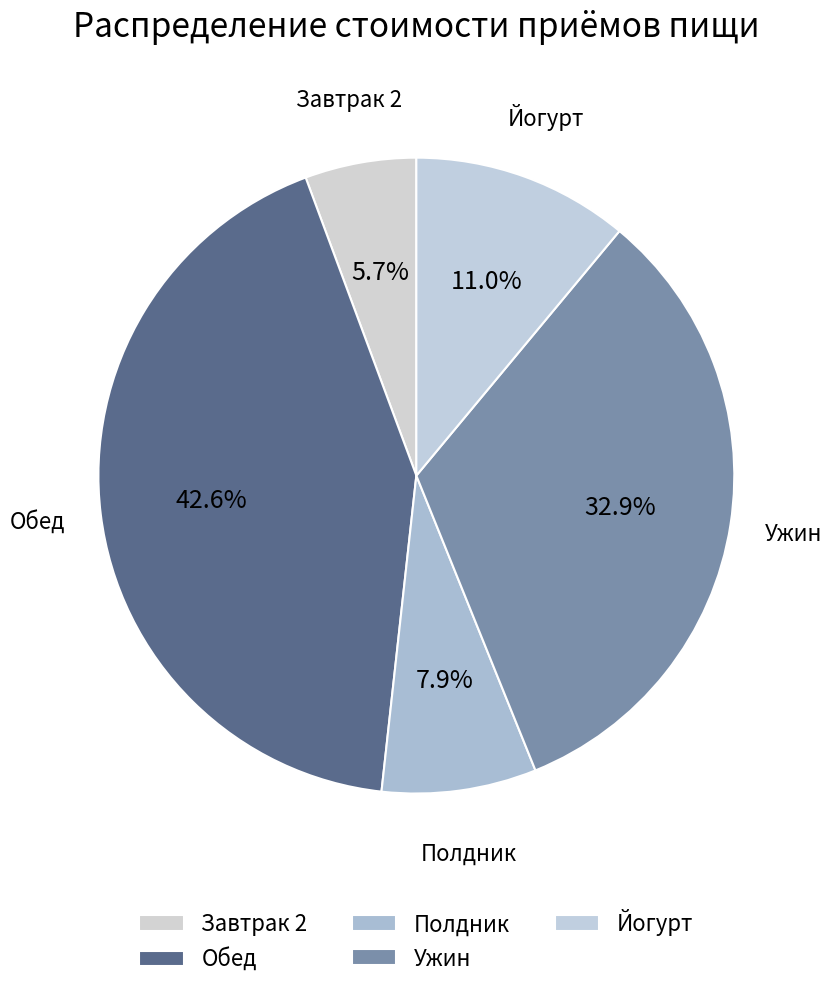

Count the number of slices in the pie.

5